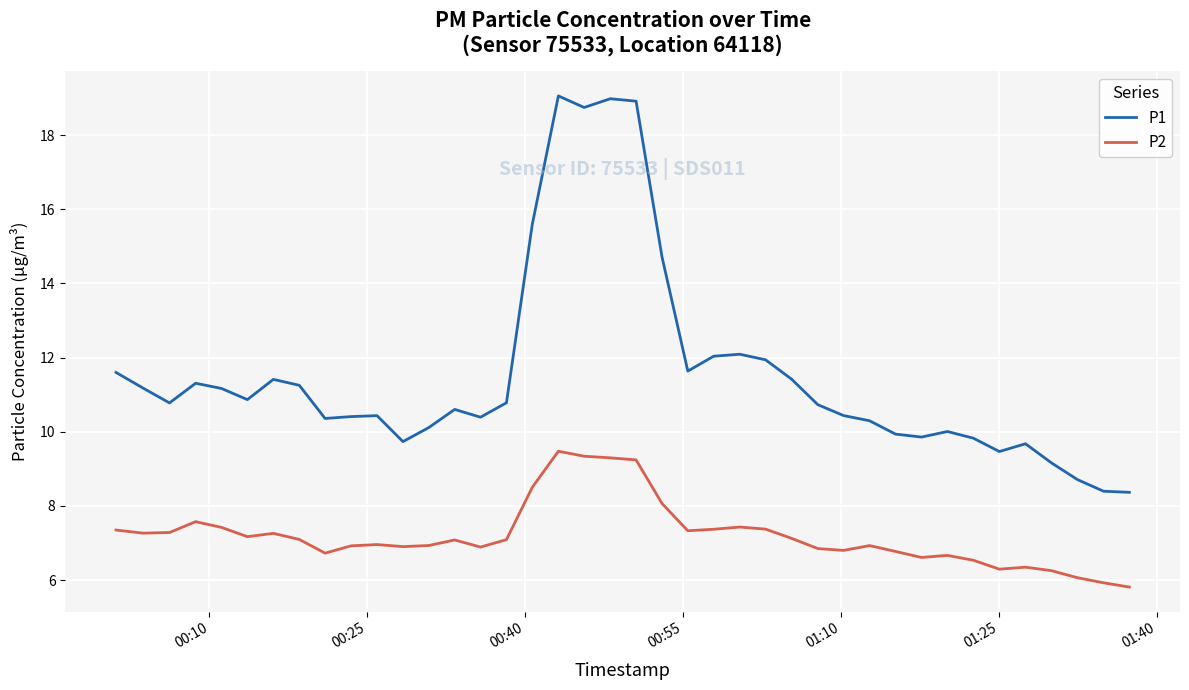

What are all the series names shown in the legend?

P1, P2